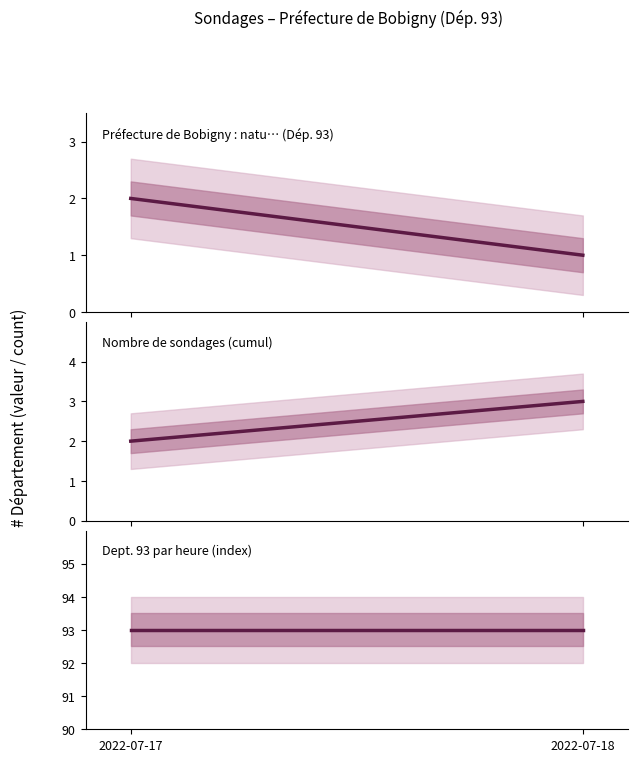

How many values in the Préfecture de Bobigny : natu… (Dép. 93) series are below 2?

1